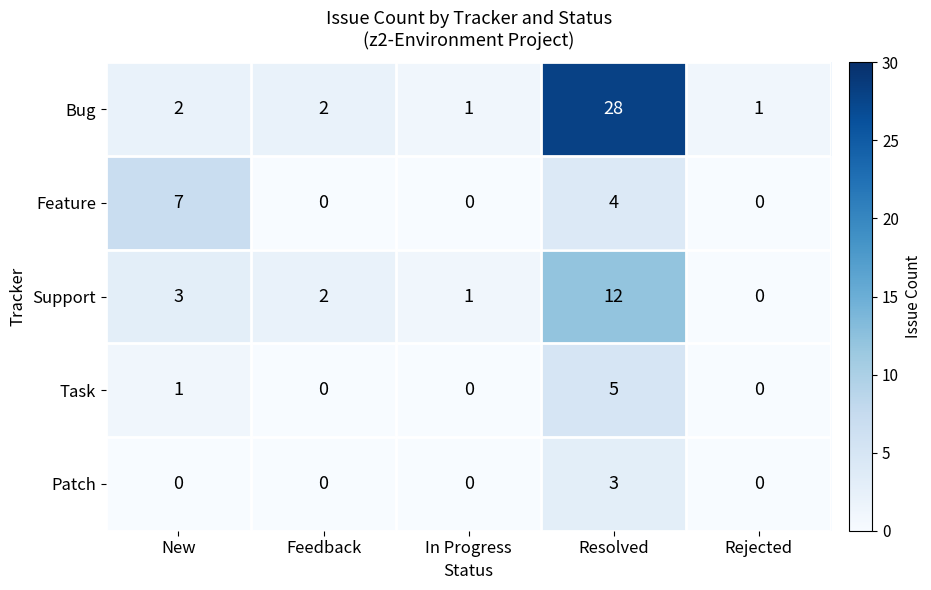

Is it true that Bug equals 1 at Rejected?

True